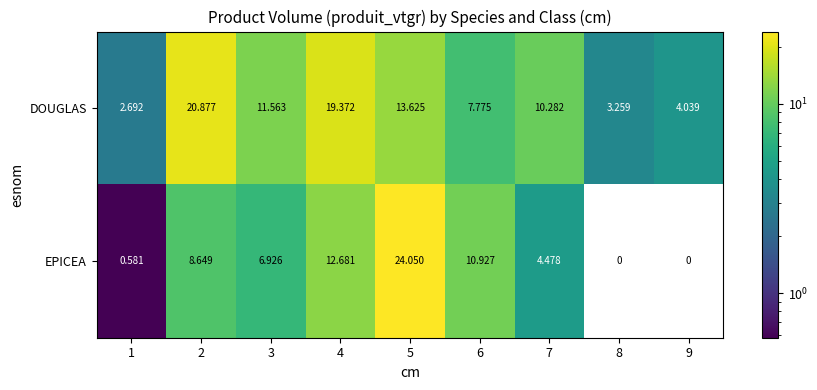

List the labels in order of DOUGLAS value, largest first.

2, 4, 5, 3, 7, 6, 9, 8, 1